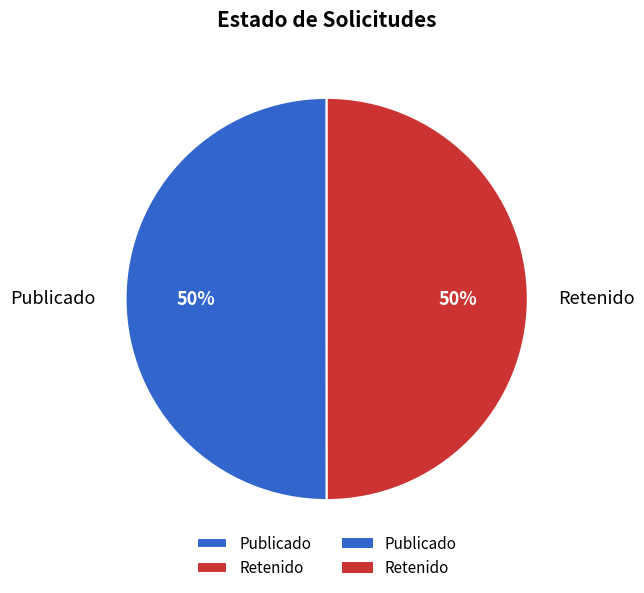

Approximately how many times larger is the value at Publicado compared to Retenido?

1.0